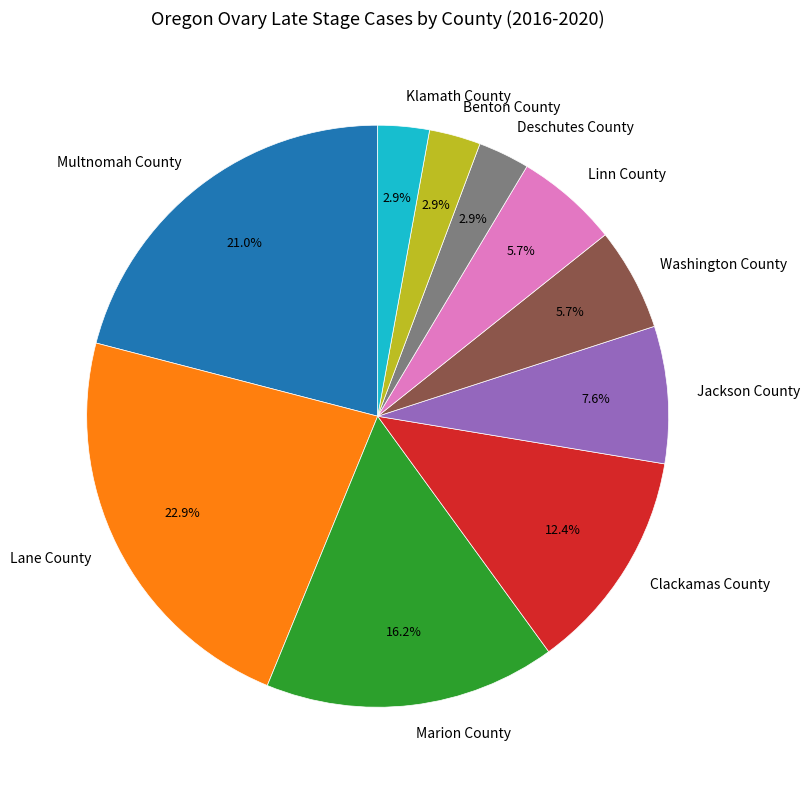

Do Washington County and Klamath County together represent more than half of the pie?

No